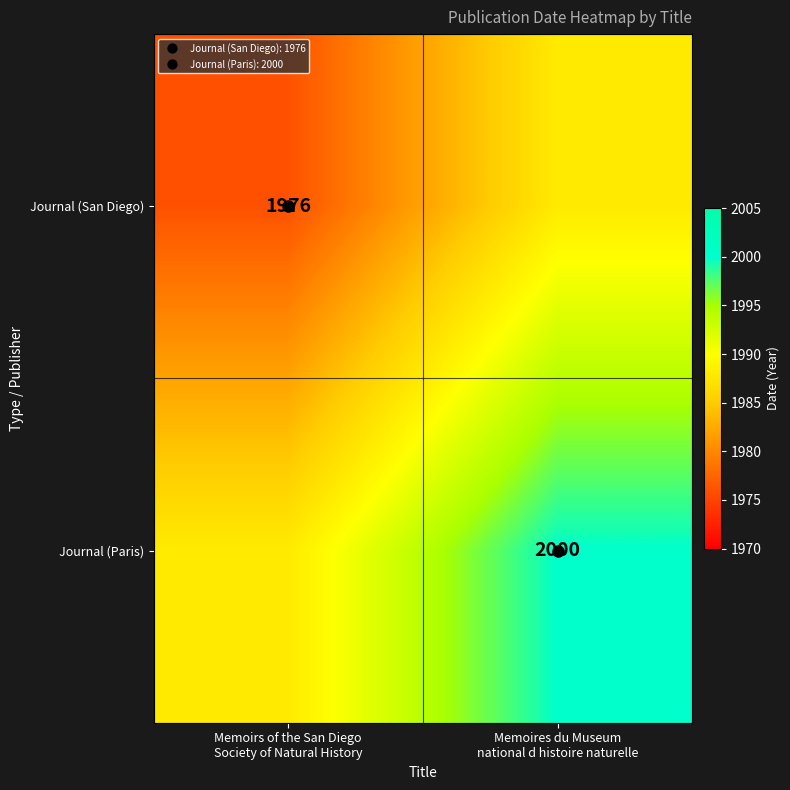

The value of Journal (San Diego) at Memoirs of the San Diego Society of Natural History is 1976. True or false?

True